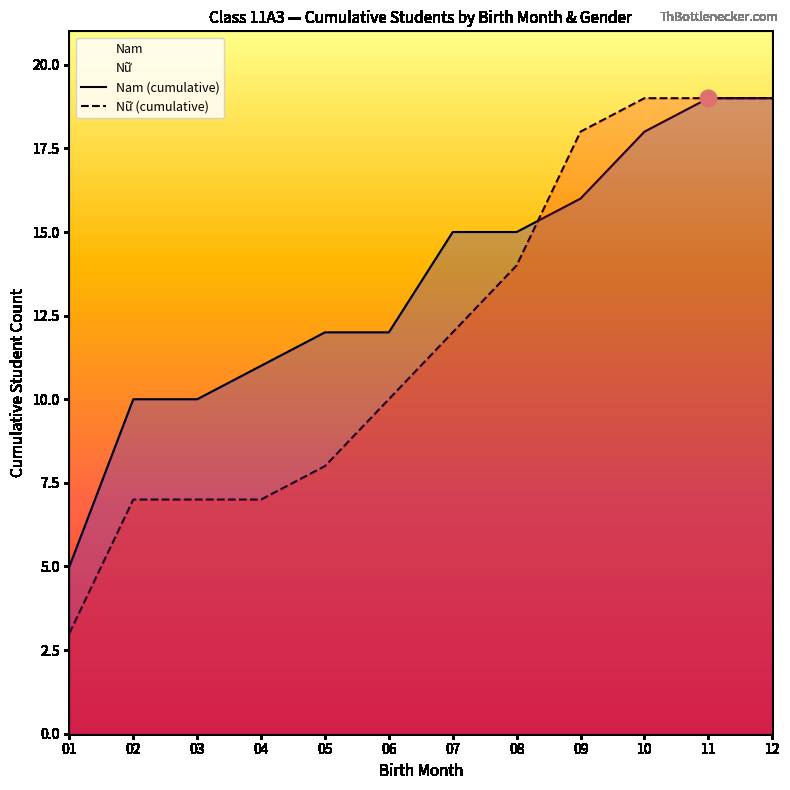

What is the difference between the second highest and second lowest values in the Nam (cumulative) series?

9